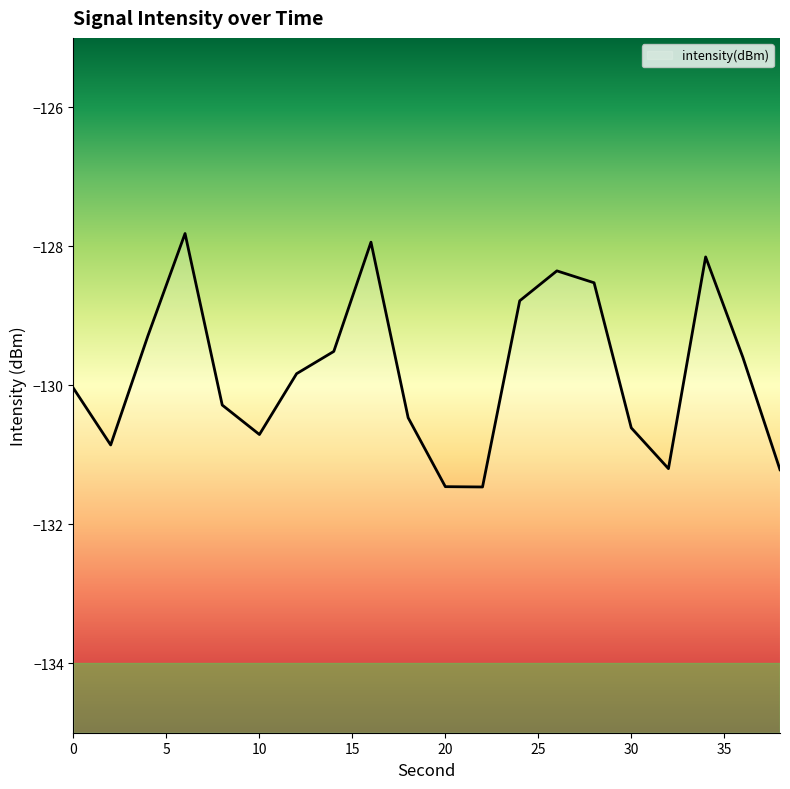

What is the difference between the maximum and minimum values?

3.6